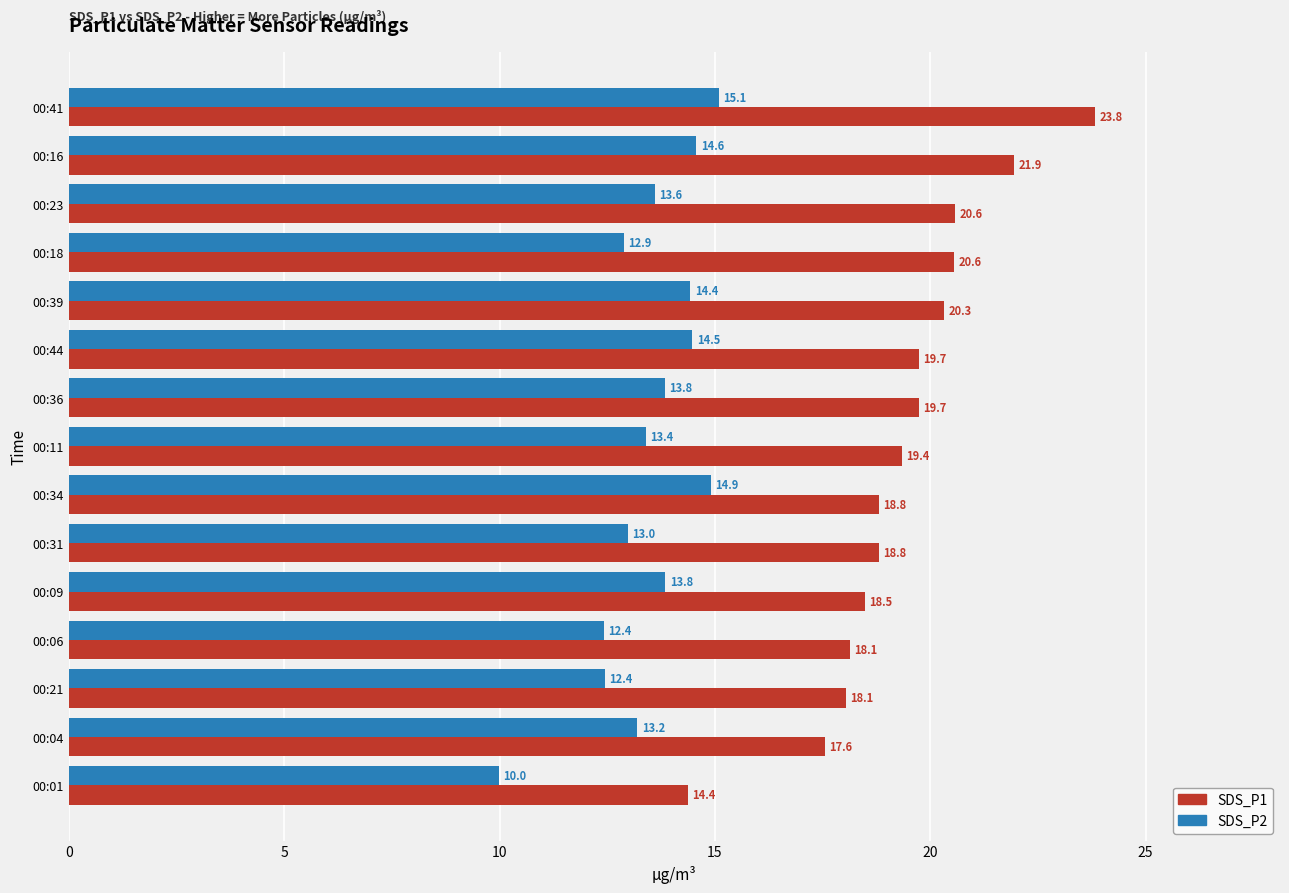

Between 00:16 and 00:09, which series saw the biggest shift?

SDS_P1